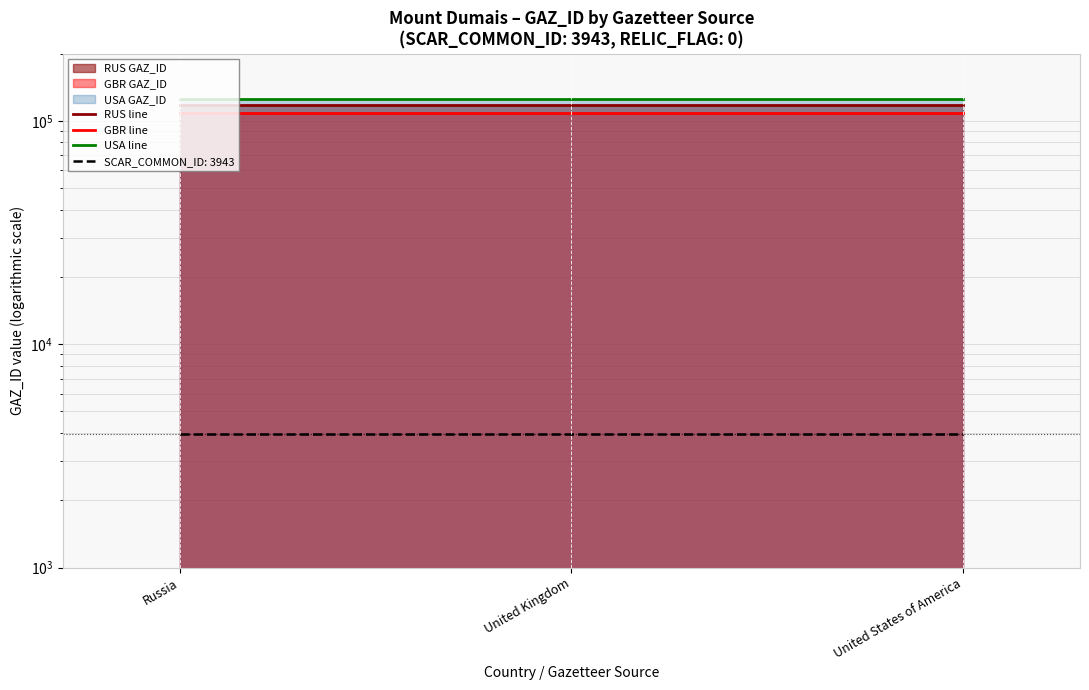

Which series changed the most between United Kingdom and United States of America?

RUS line